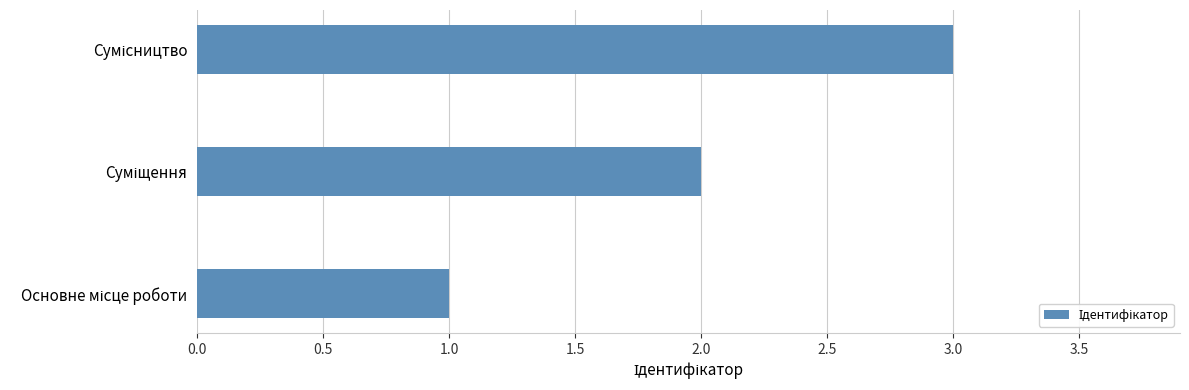

What is the maximum value shown in the chart?

3